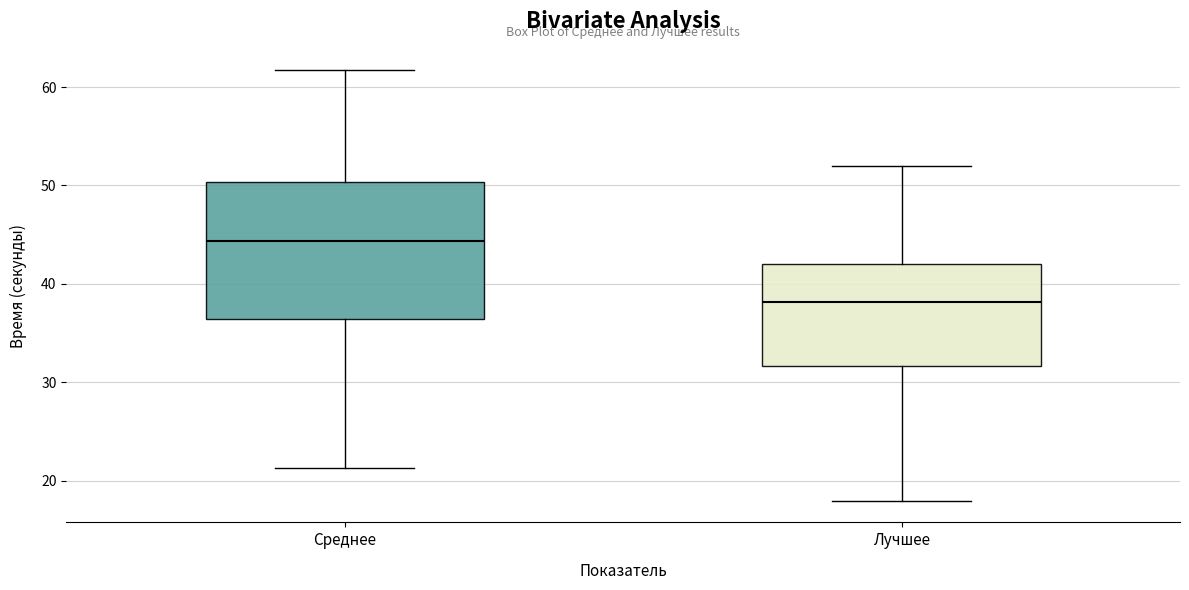

Reading left to right, read every box against the y-axis: the position of its median line, the range the box covers, and the ends of its whiskers. The values are not printed on the chart, so give them approximately, as read against the axis.

Среднее: median 44, box 36 to 50, whiskers 21 to 62
Лучшее: median 38, box 32 to 42, whiskers 18 to 52